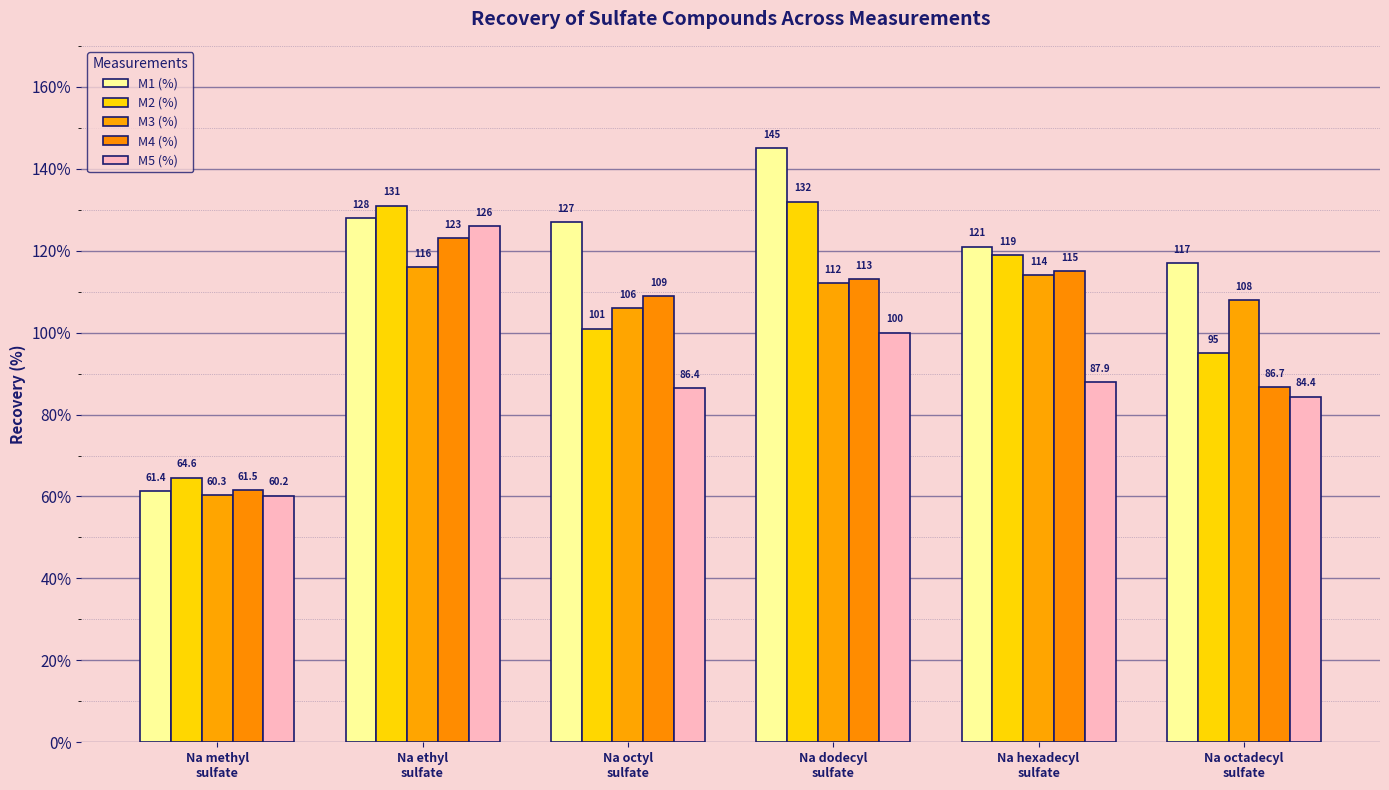

What is the sum of all M2 (%) values?

642.6